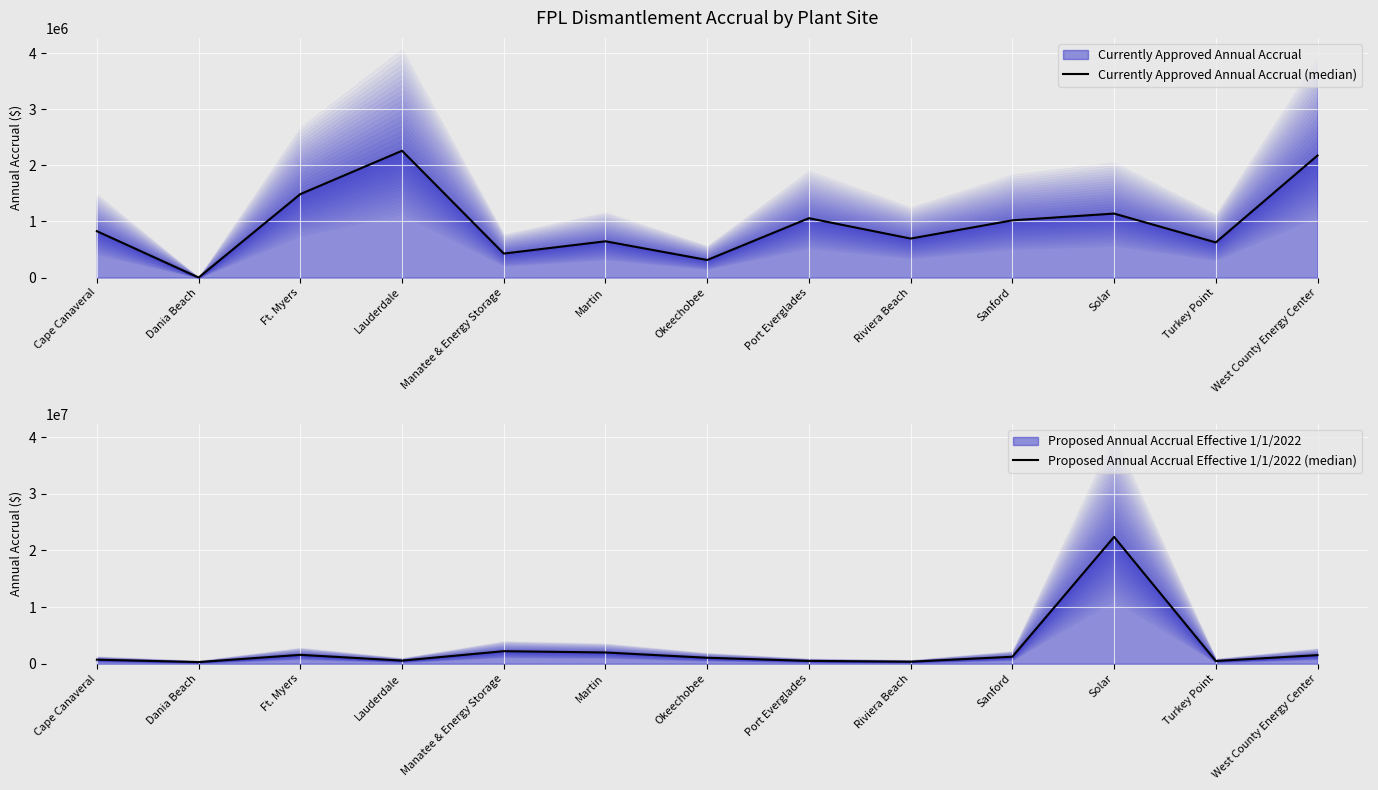

At which label is Currently Approved Annual Accrual (median) closest to 1130878?

Solar